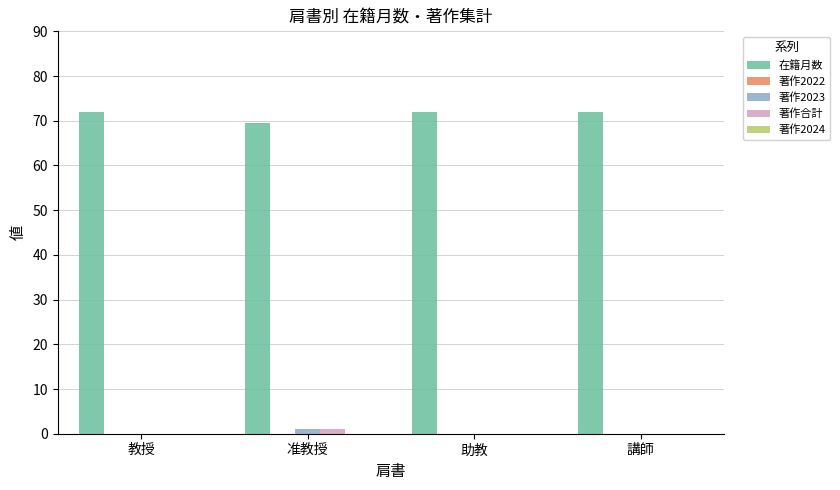

What is the sum of all 在籍月数 values?

285.6